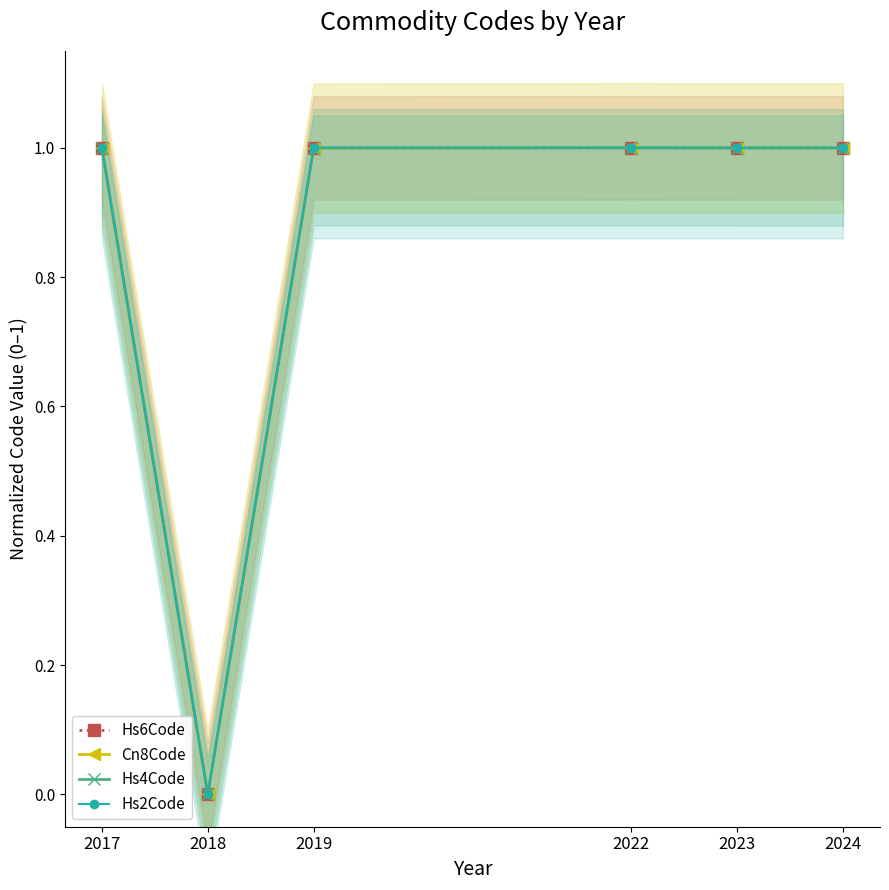

True or false: Hs6Code and Hs4Code cross at least once.

False